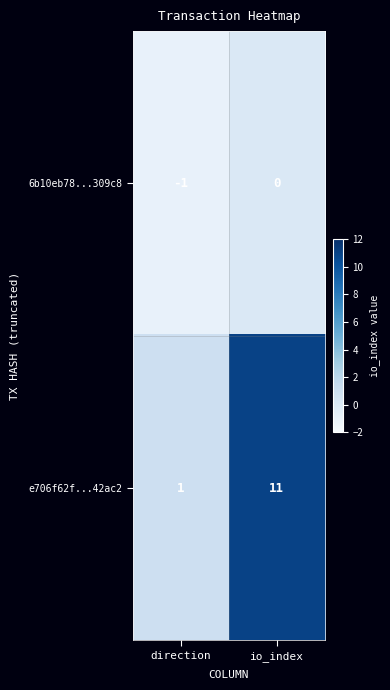

Which series changed the most between direction and io_index?

e706f62f...42ac2